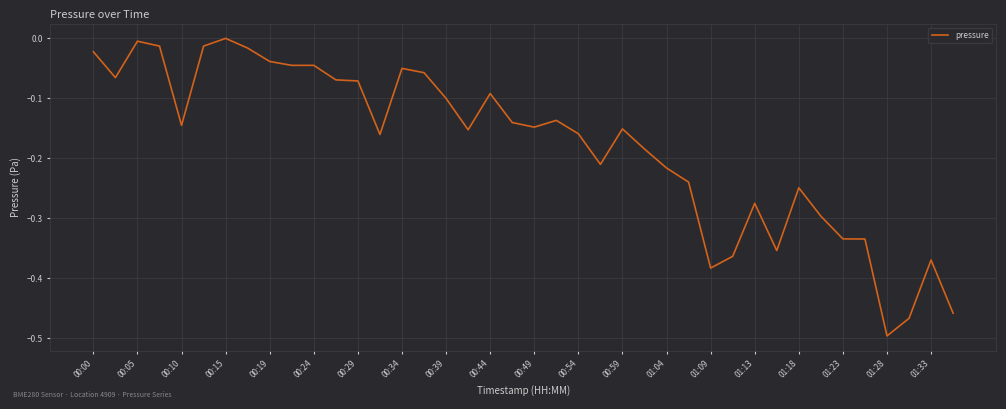

What is the difference between the maximum and minimum values?

0.5